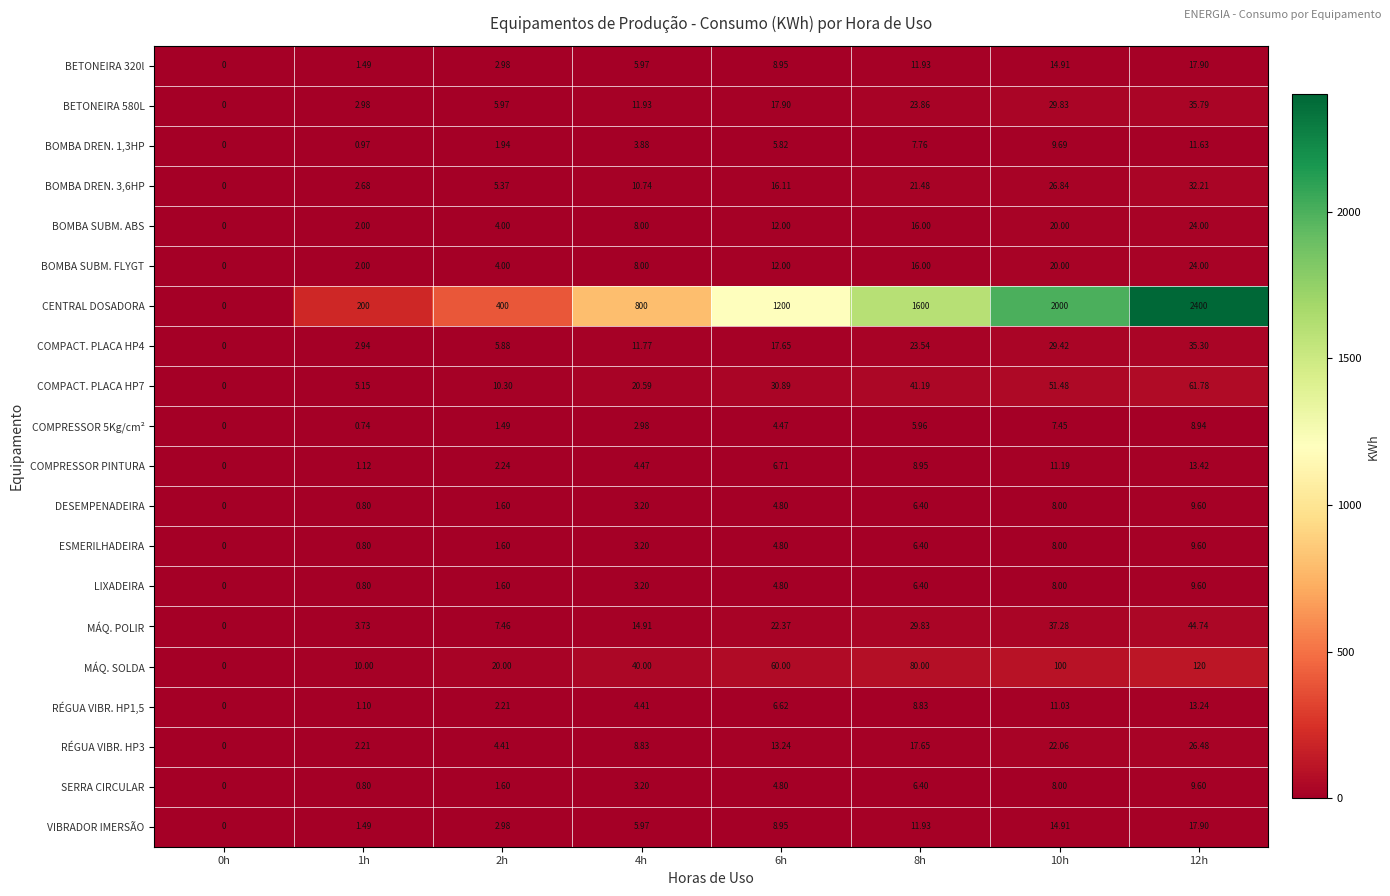

Between 0h and 4h, which series saw the biggest shift?

CENTRAL DOSADORA